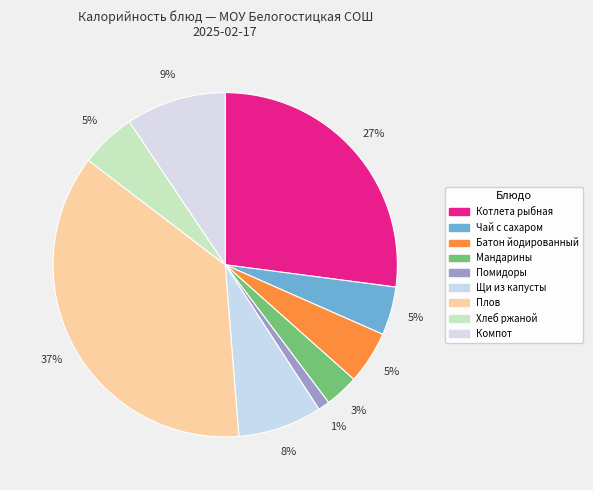

How many slices are in this pie chart?

9